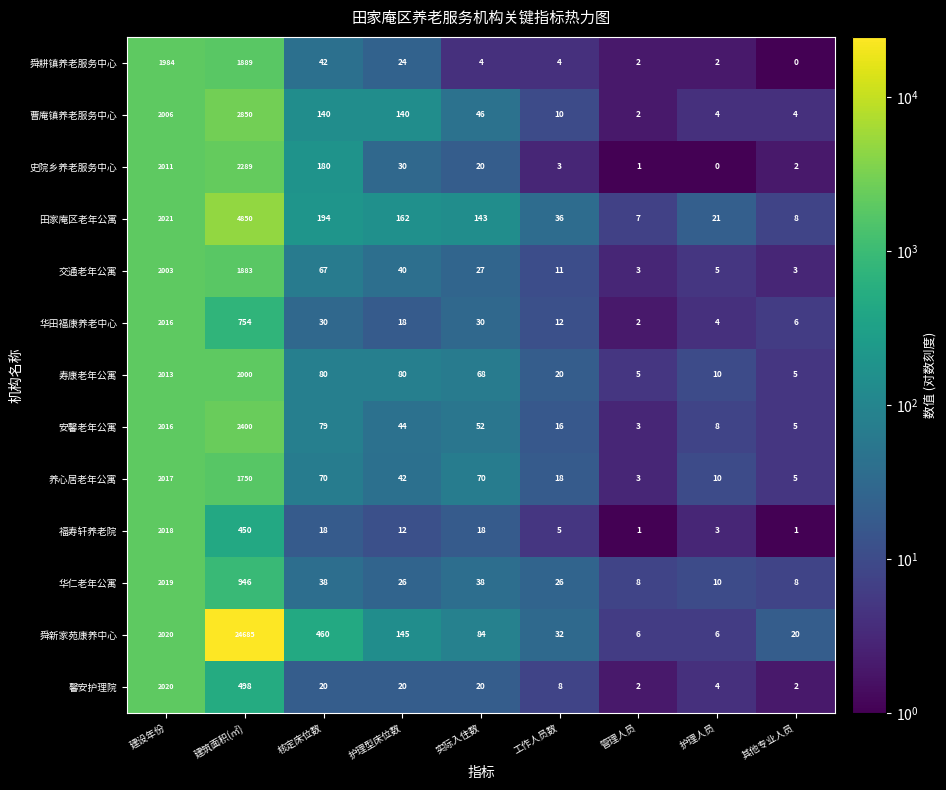

What is the difference between the highest and lowest values at 护理型床位数?

150